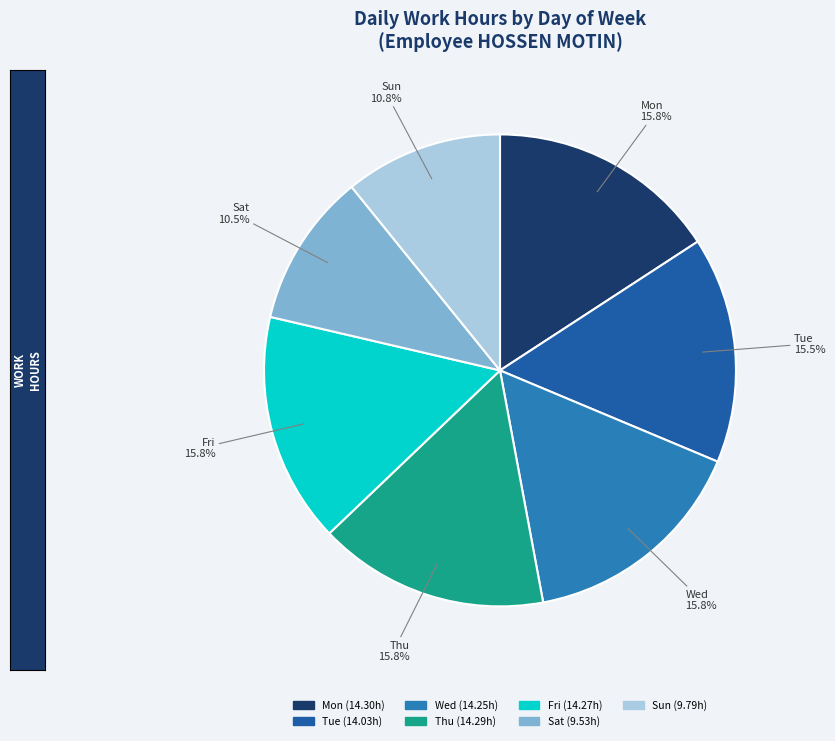

Approximately how many times larger is the value at Tue compared to Mon?

1.0